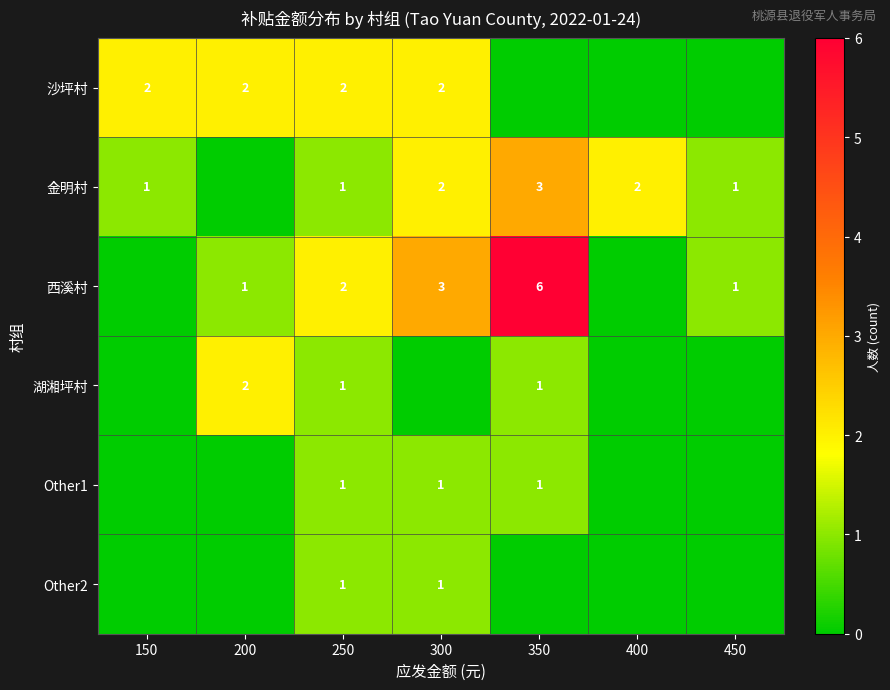

How many data points does each series have?

7